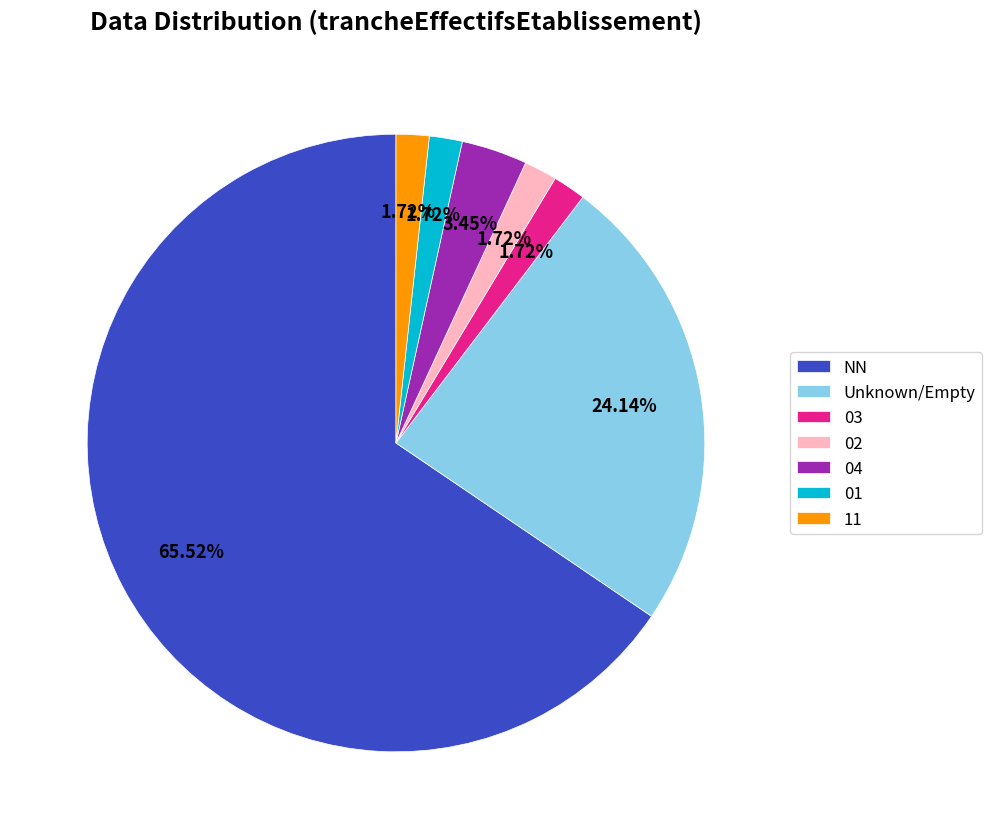

Is the sum of 01 and 04 greater than half?

No